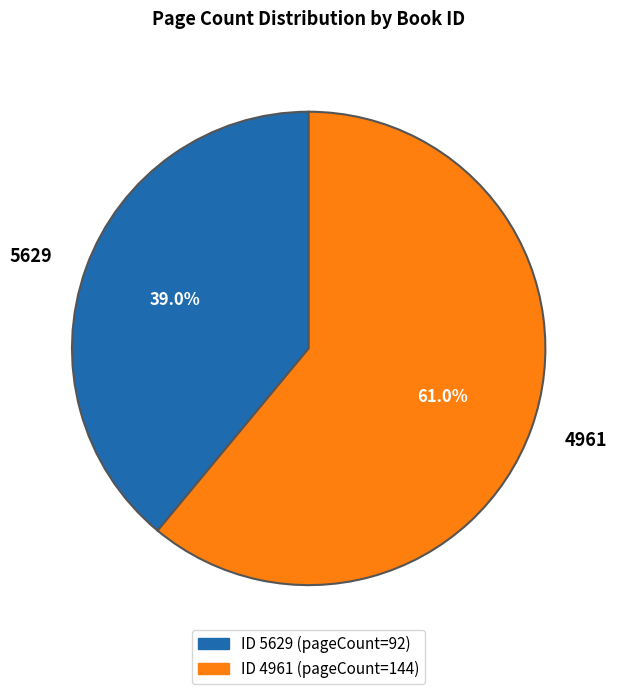

What is the largest slice in the pie chart?

4961